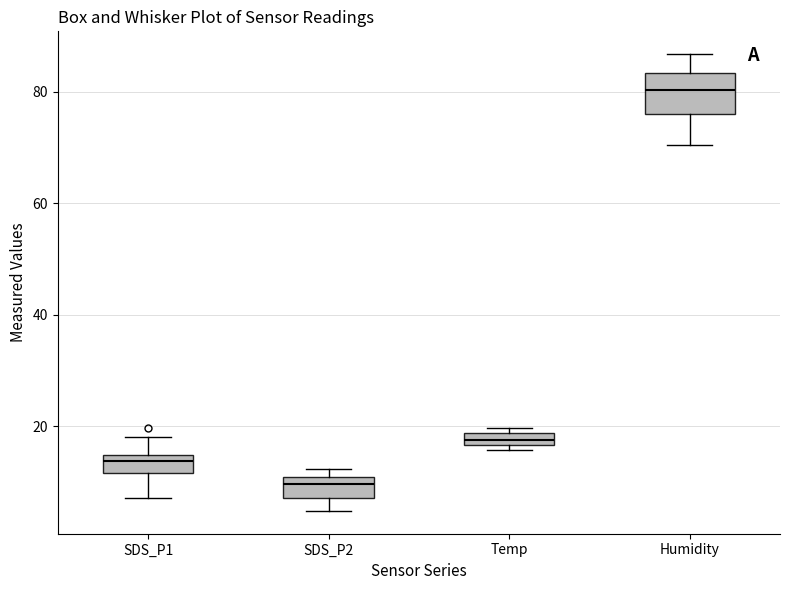

Which box has the highest median line?

Humidity